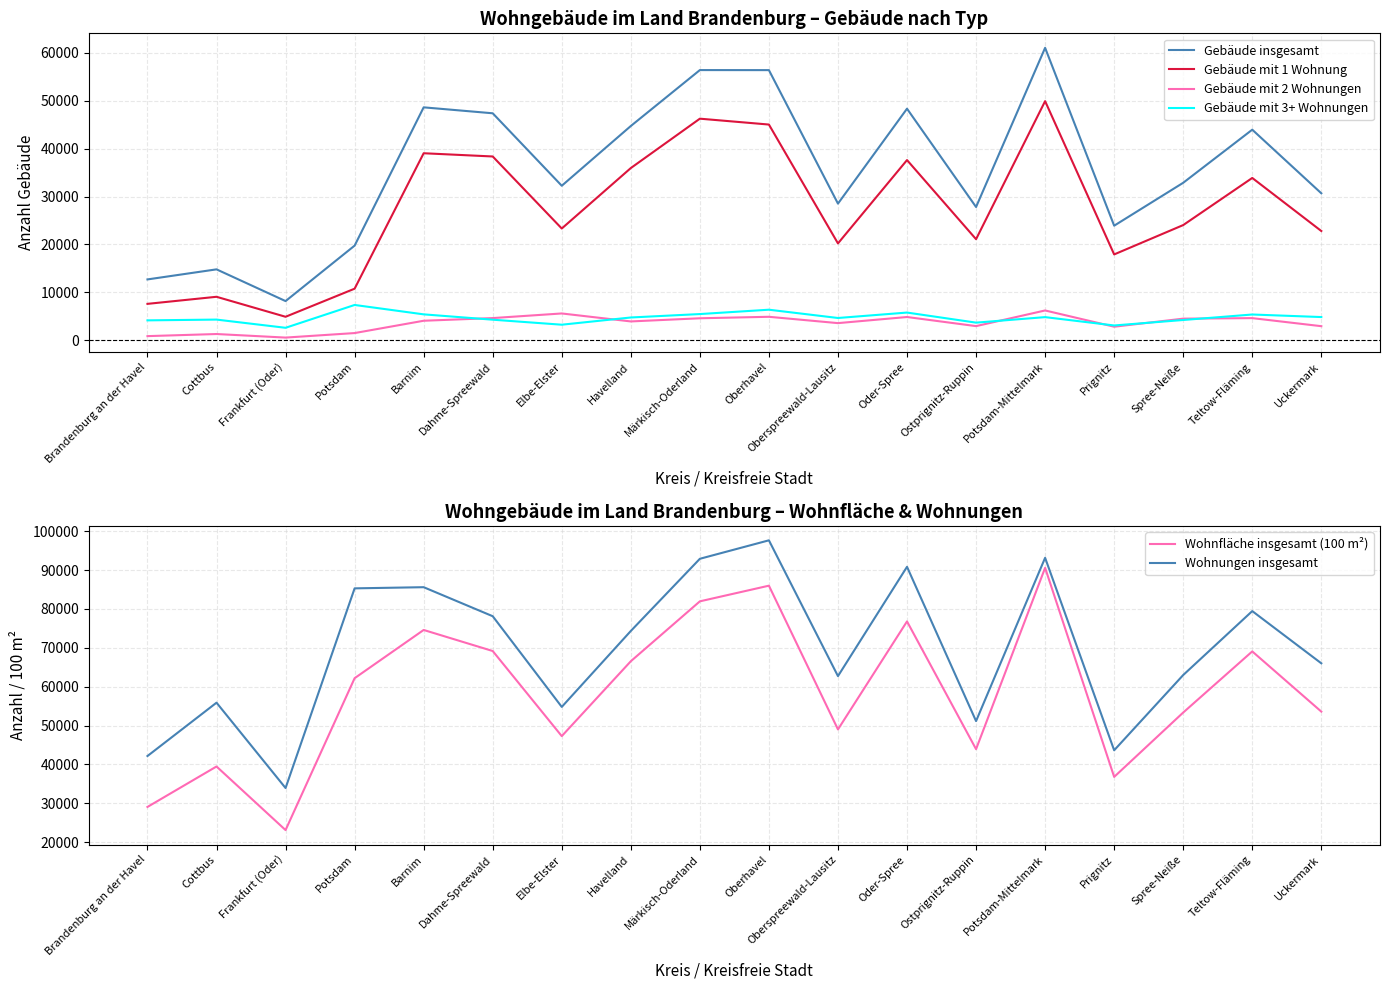

Which series changed the most between Brandenburg an der Havel and Potsdam?

Wohnungen insgesamt